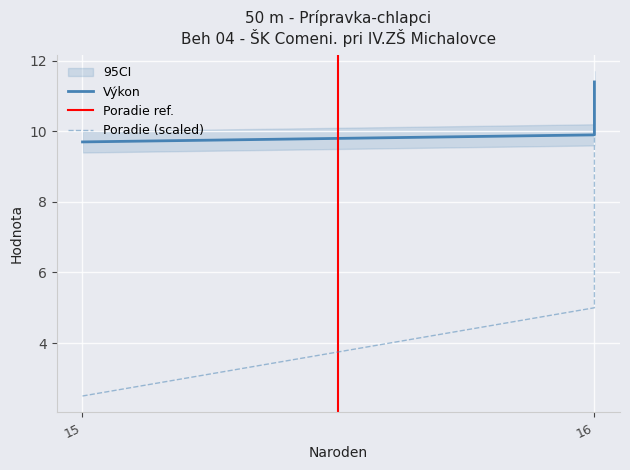

At which category is the sum across all series the highest?

16